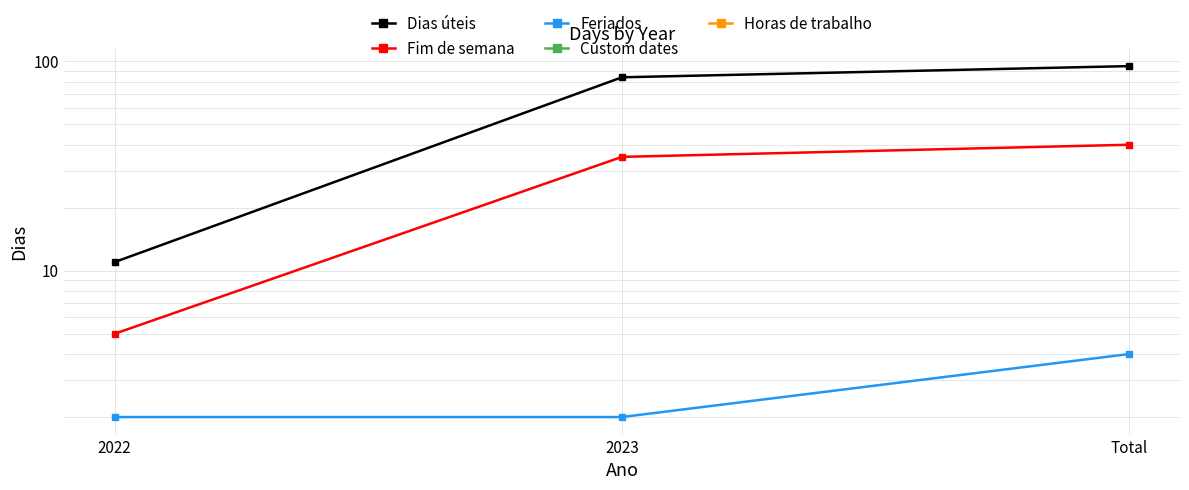

Does the chart display data point markers on the line(s)?

Yes